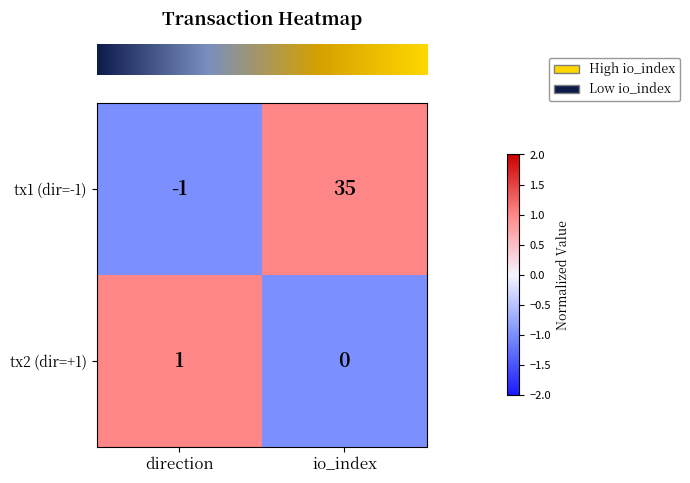

List the series in order of their overall mean, highest first.

tx1 (dir=-1), tx2 (dir=+1)